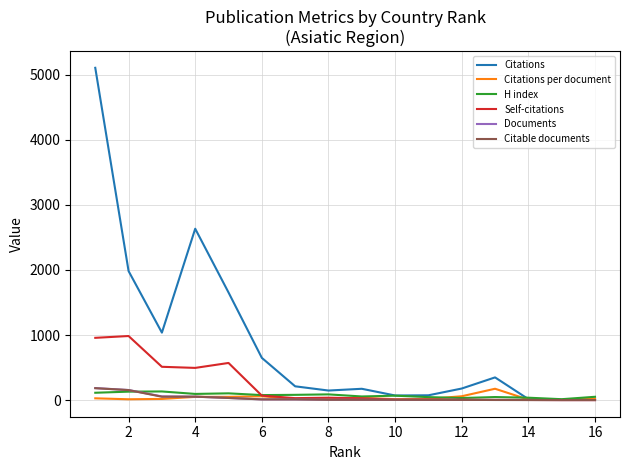

Which series has the widest spread of values?

Citations